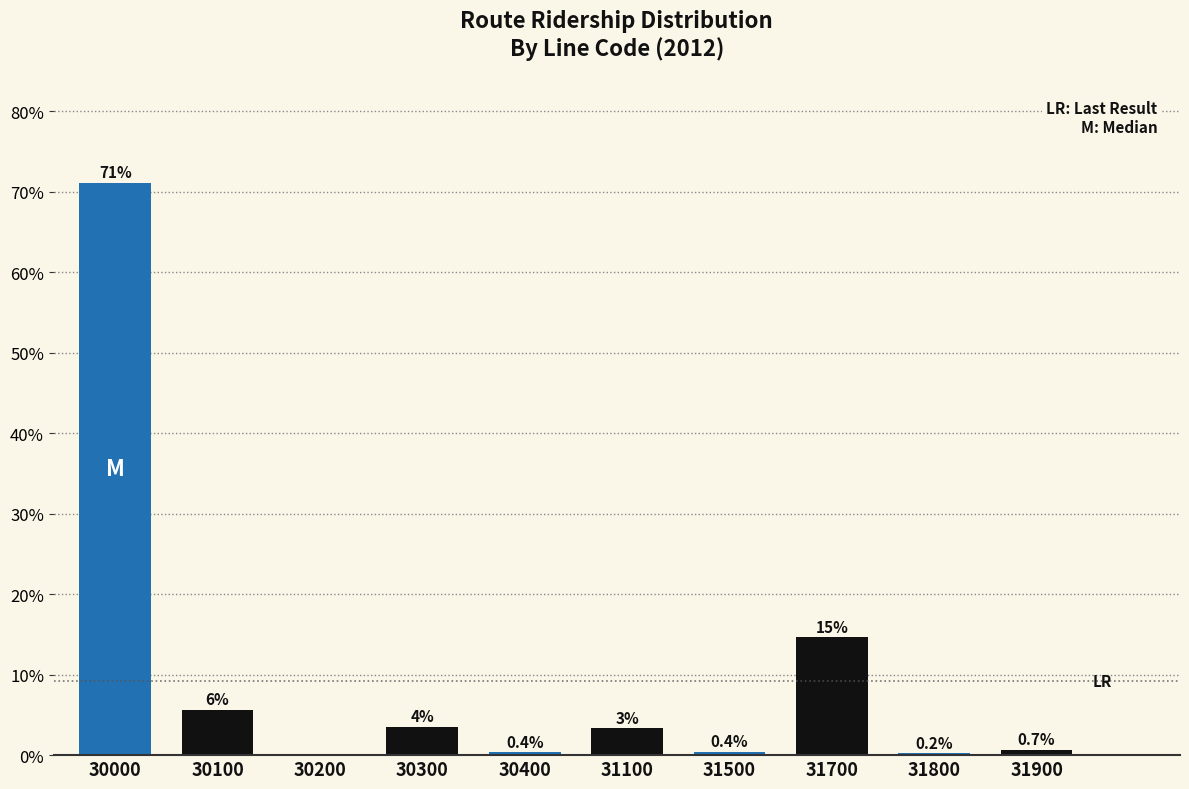

What is the sum of all values?

100.0